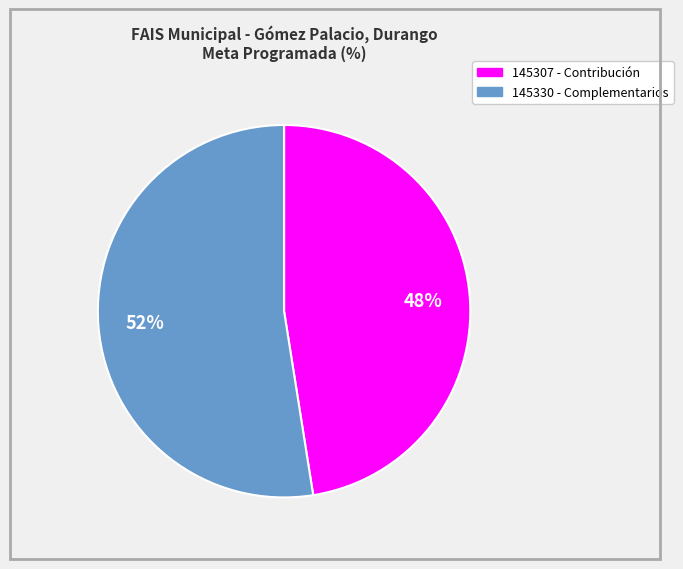

Does any single category account for the majority?

Yes